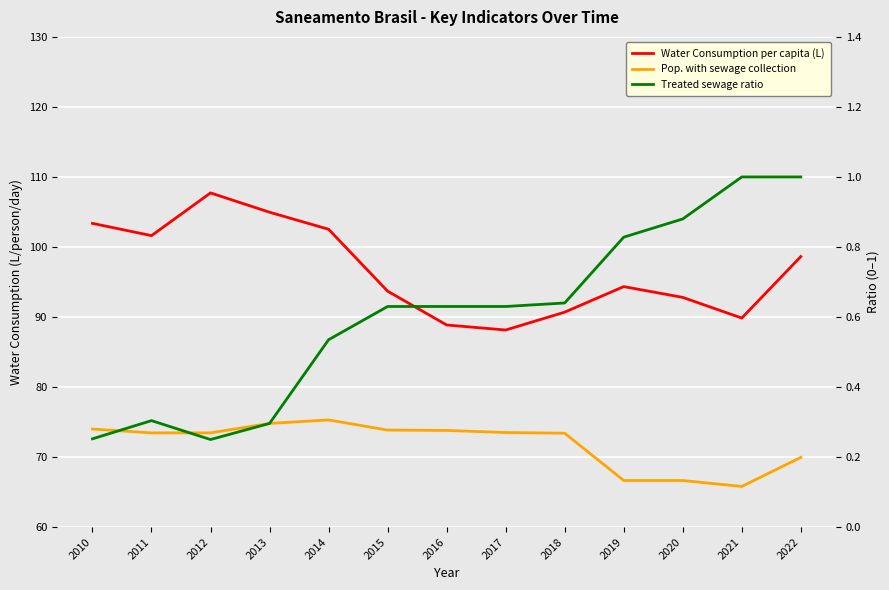

Is the value of Water Consumption per capita (L) at 2011 greater than the value of Treated sewage ratio at 2013?

Yes